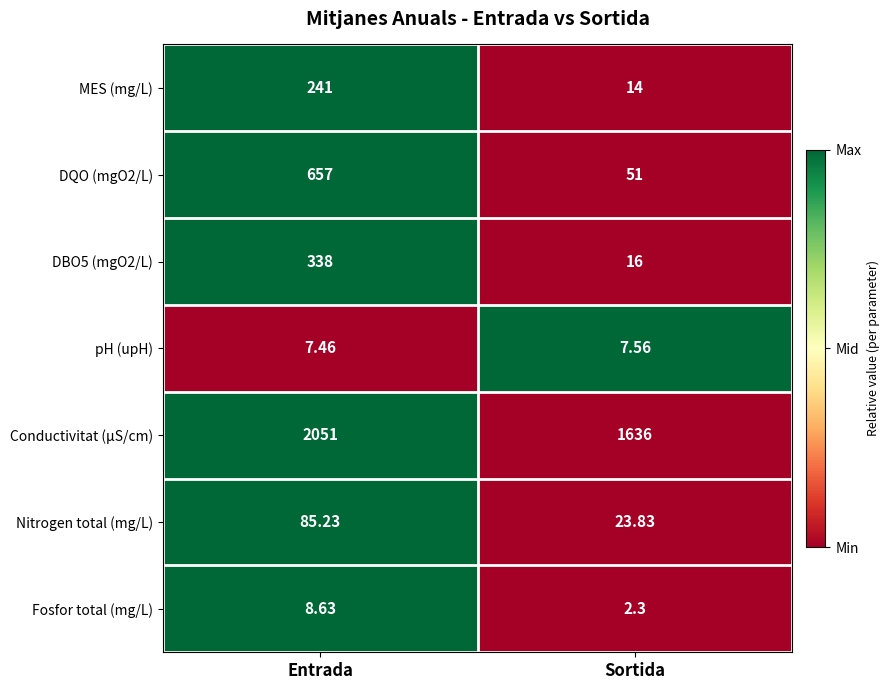

How many values in the DBO5 (mgO2/L) series are below 338?

1